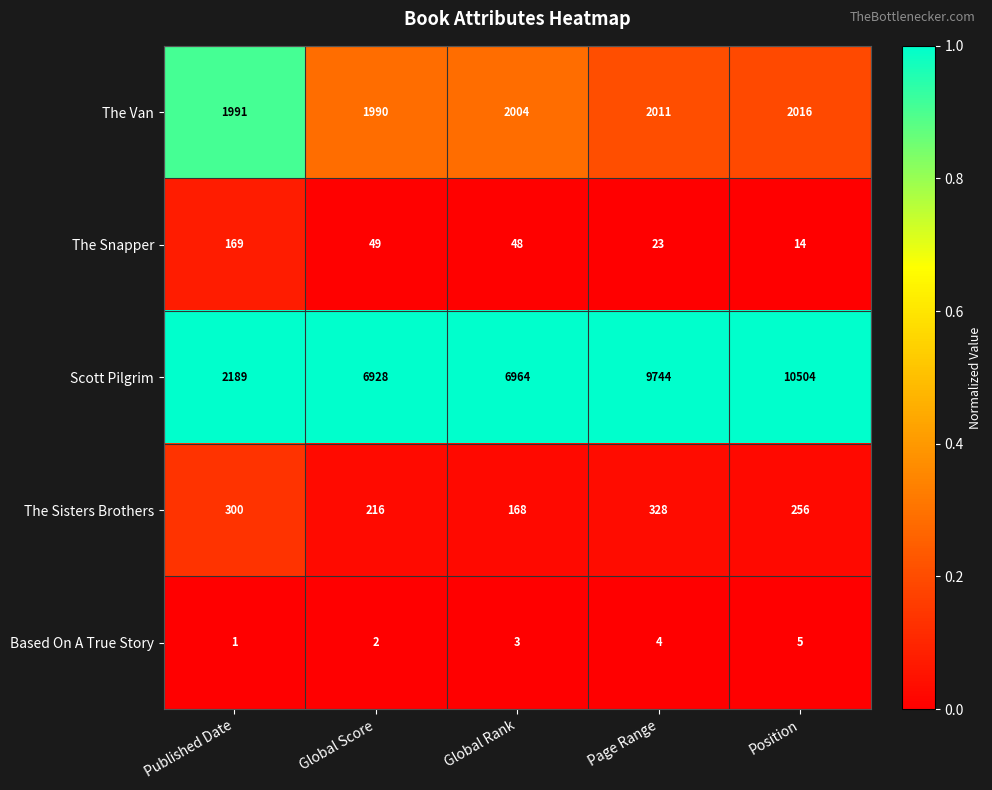

At which label is The Sisters Brothers closest to 248?

Position